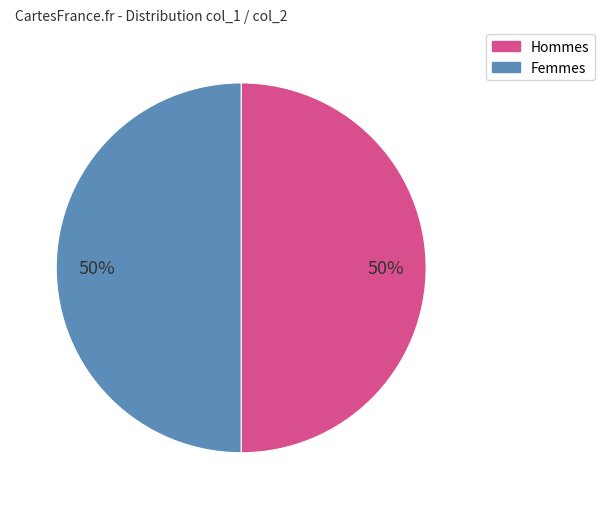

What is the ratio of the value at Hommes to the value at Femmes?

1.0